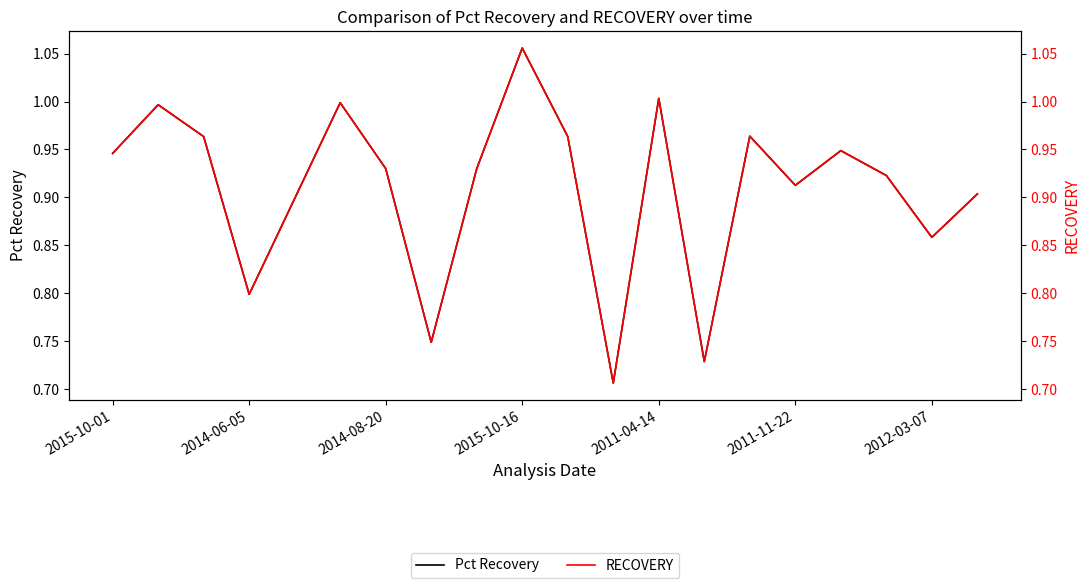

Rank the series at 2014-08-20 from lowest to highest value.

RECOVERY, Pct Recovery